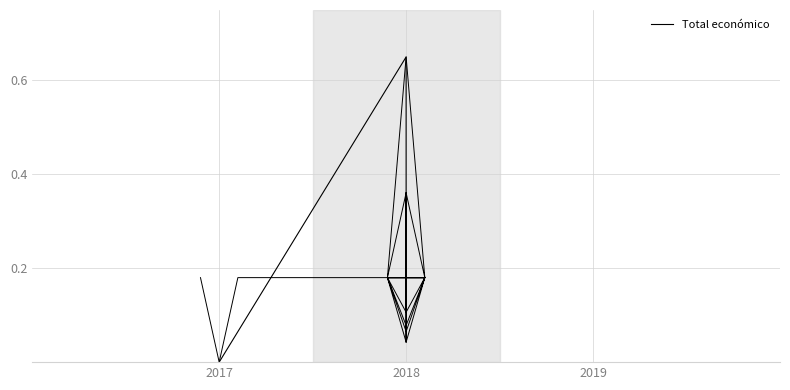

Reading right to left, what are all the values shown in this chart?

0.1	0.4	0.0	0.1	0.1	0.7	0.0